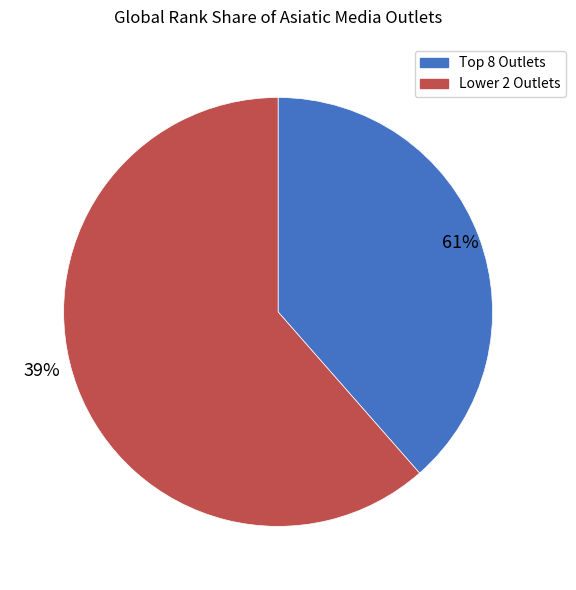

Does NHAN DAN represent more than half of the total?

No